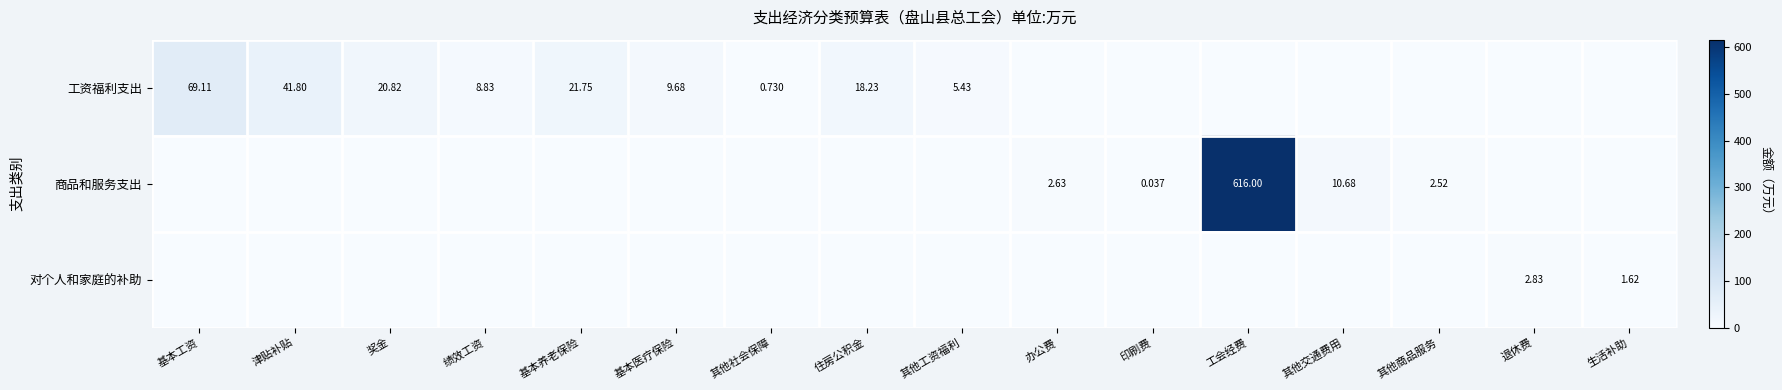

What is the sum of the 工资福利支出 values at 津贴补贴 and 基本工资?

110.9